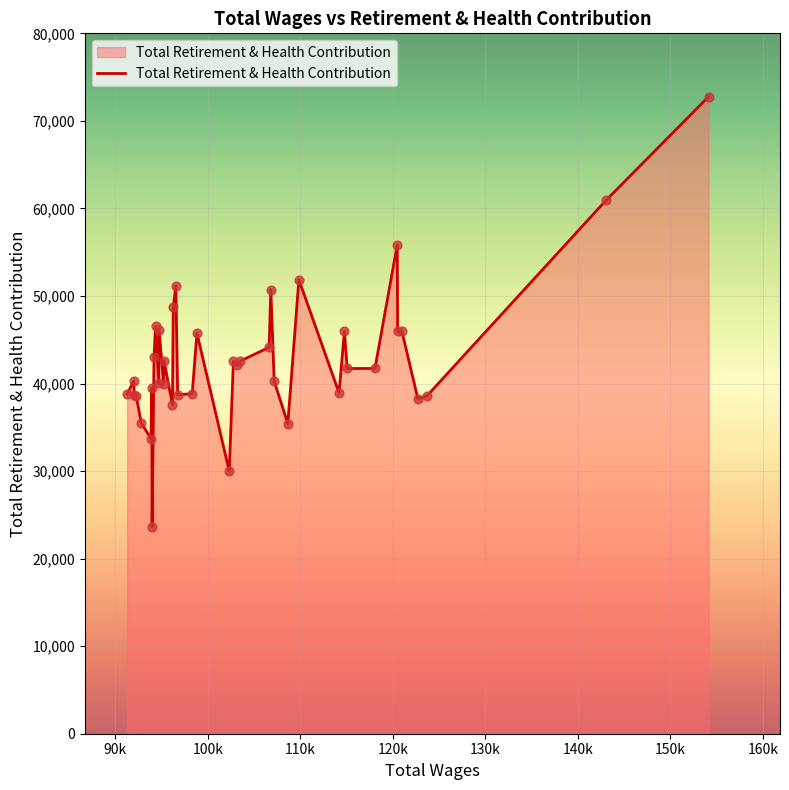

What is the minimum value shown in the chart?

23639